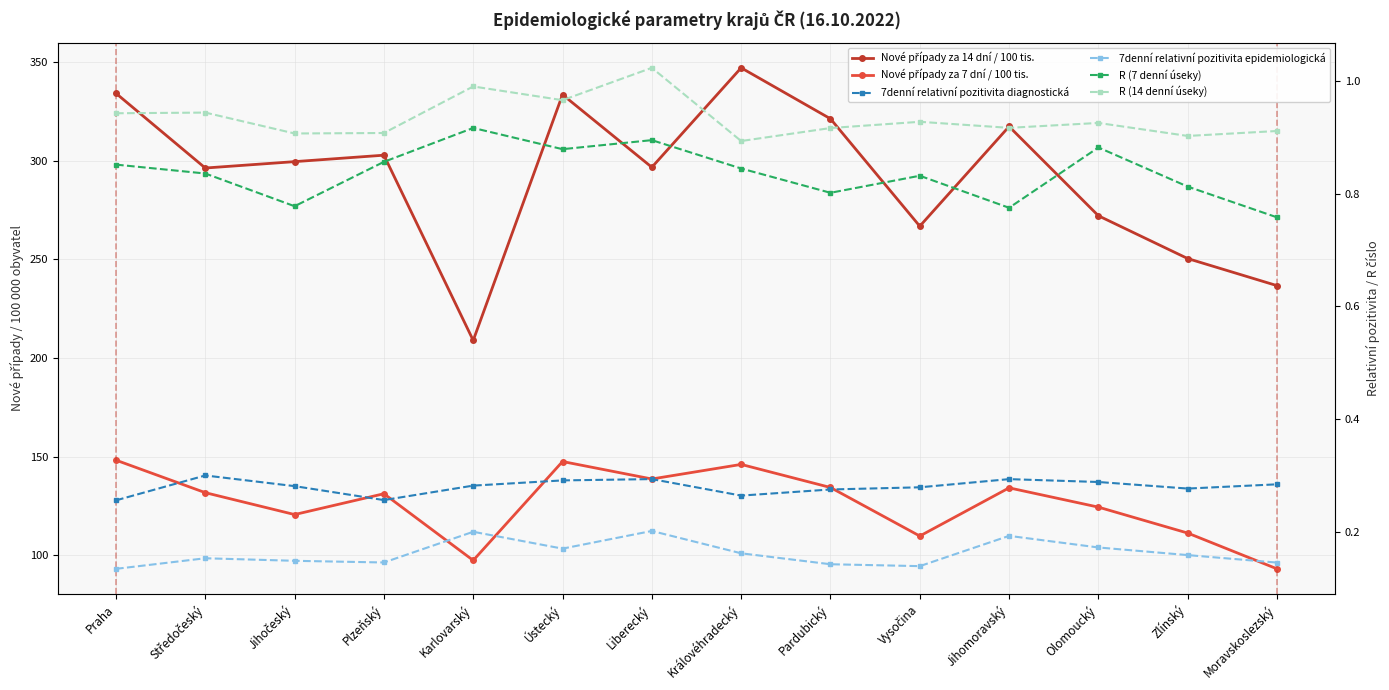

How many values in the Nové případy za 14 dní / 100 tis. series are below 299?

7